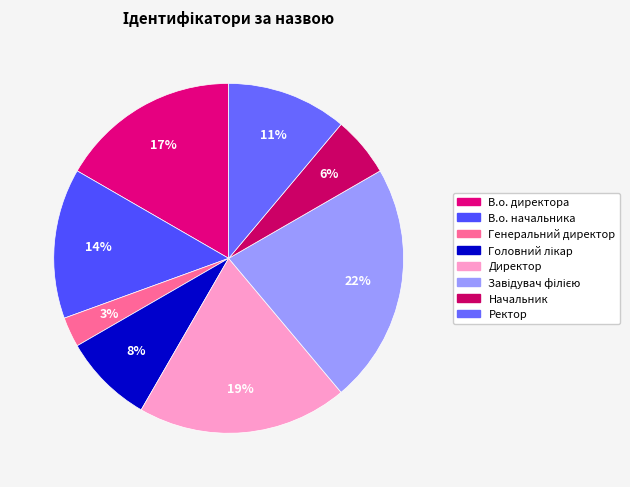

Rank the categories by value from lowest to highest.

Генеральний директор, Начальник, Головний лікар, Ректор, В.о. начальника, В.о. директора, Директор, Завідувач філією